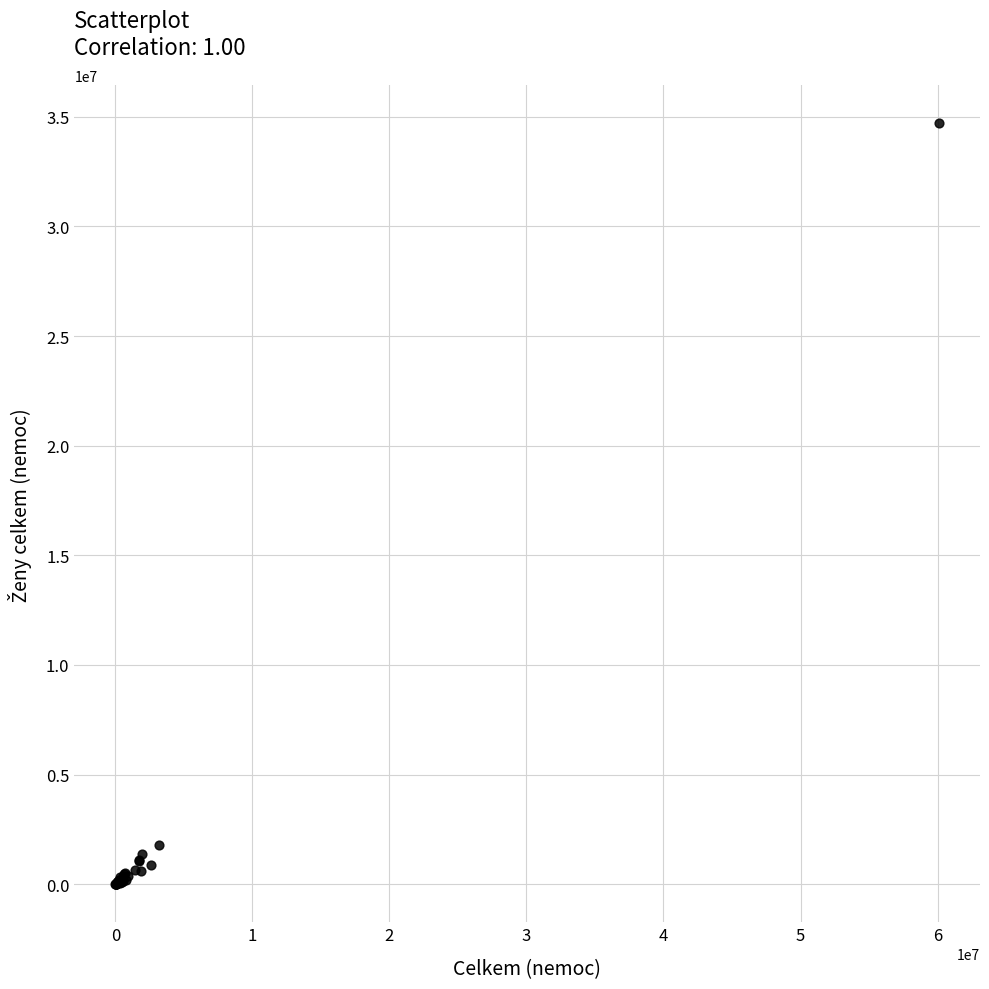

What Y value in the scatter plot is closest to 17349278?

1771048